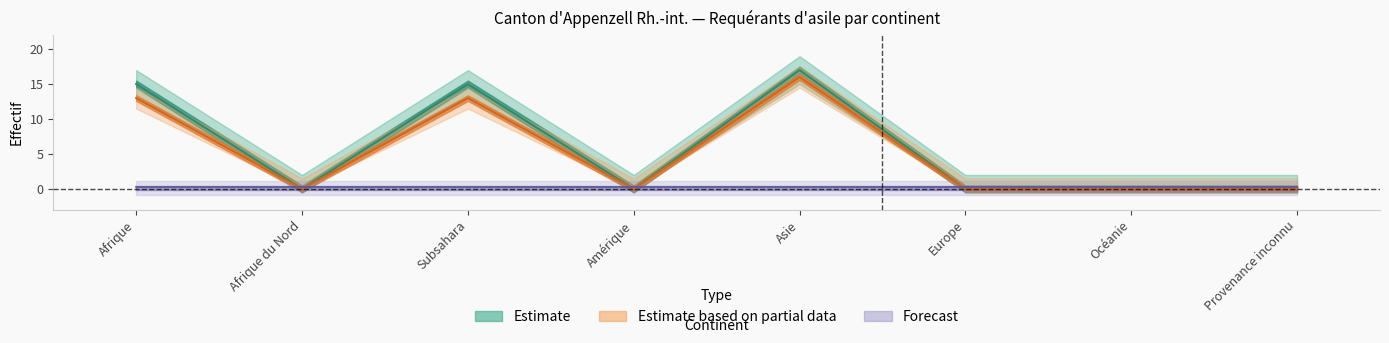

Reading left to right, list all the values displayed in this chart.

Total requérants d'asile: Afrique=15	Afrique du Nord=0	Subsahara=15	Amérique=0	Asie=17	Europe=0	Océanie=0	Provenance inconnu=0
Personnes potentiellement actives: Afrique=13	Afrique du Nord=0	Subsahara=13	Amérique=0	Asie=16	Europe=0	Océanie=0	Provenance inconnu=0